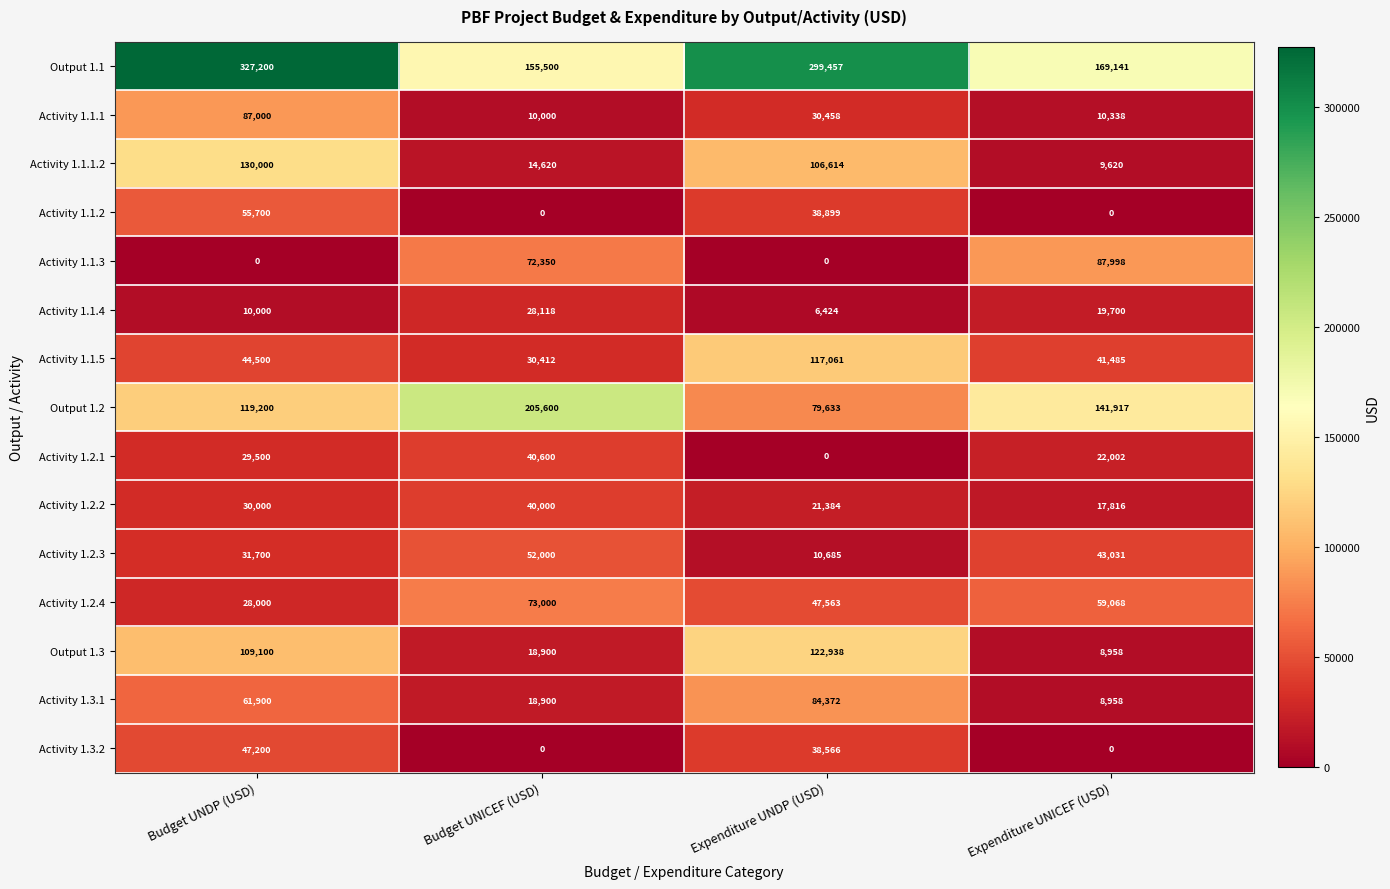

Count the Activity 1.2.4 values in the range 47563 to 73000.

3